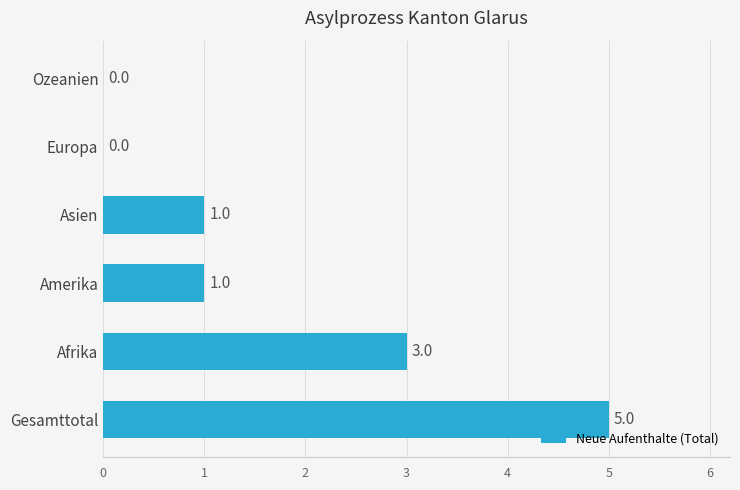

Does the chart contain stacked bars?

No